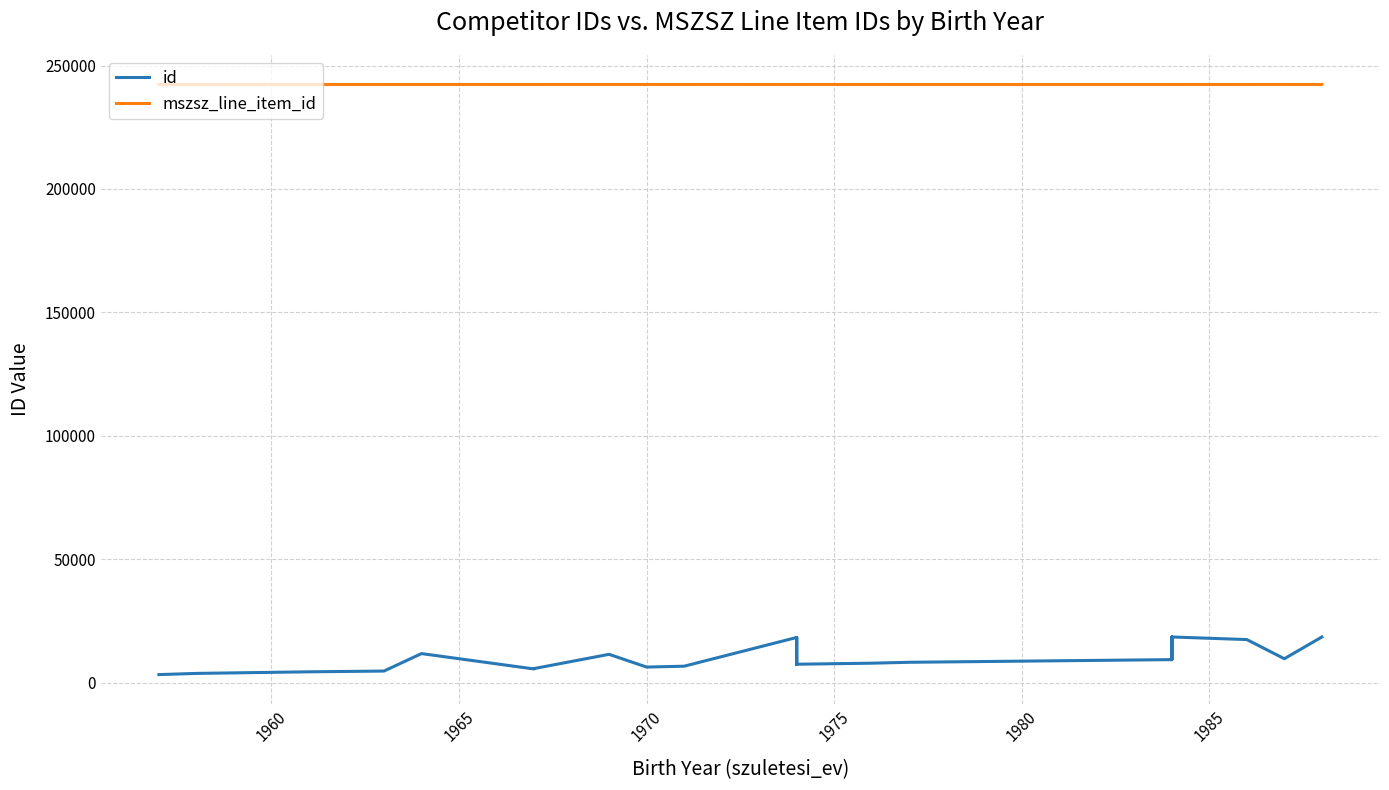

How many categories are shown in the chart?

40